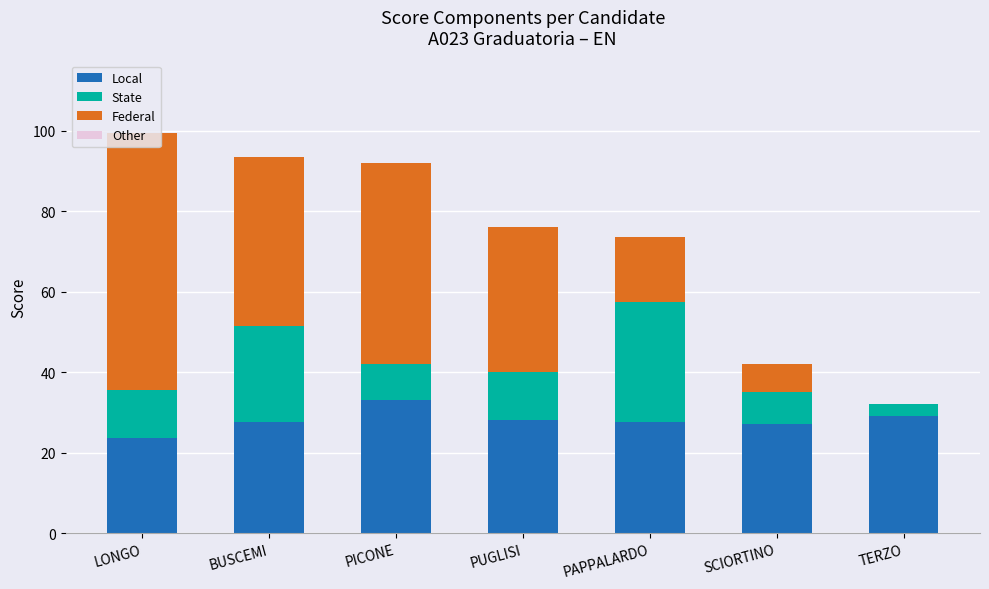

What is the sum of all Local values?

195.5